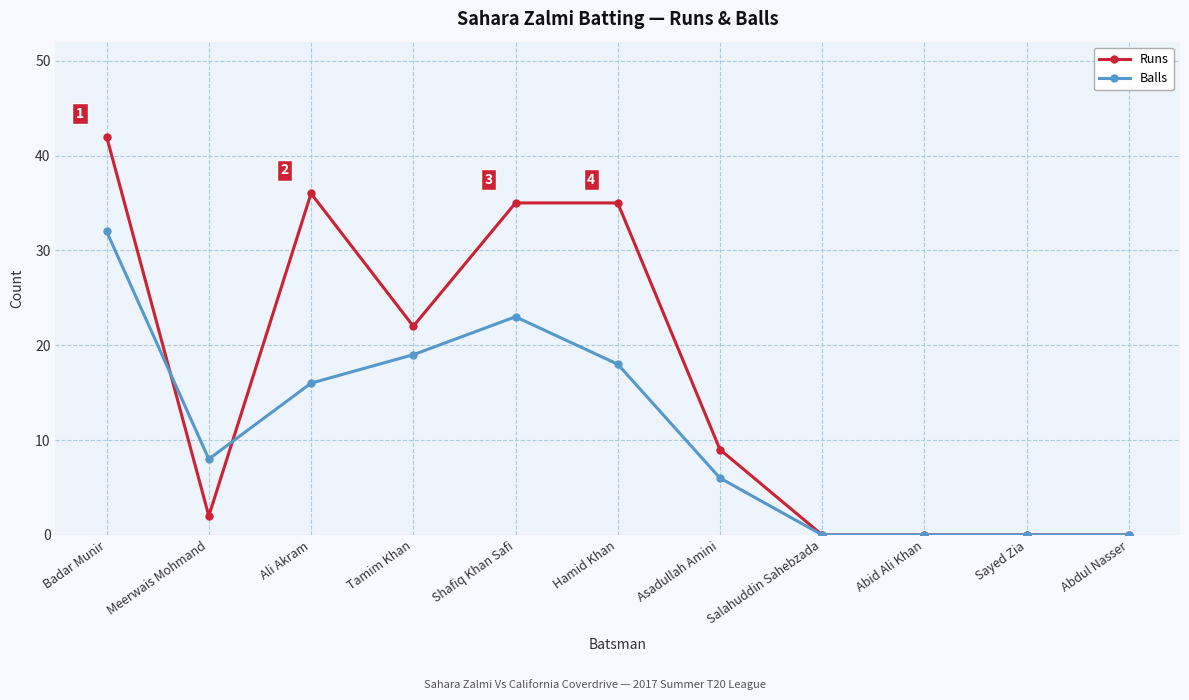

What are all the series names shown in the legend?

Runs, Balls